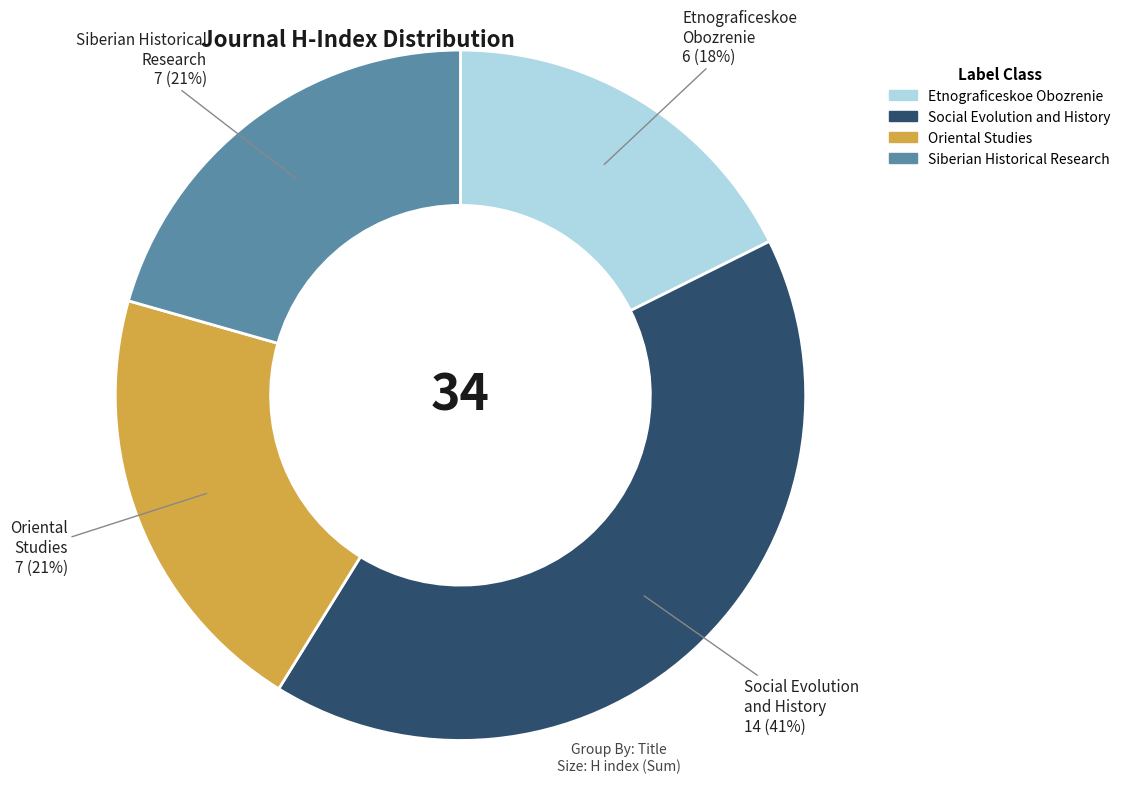

Combined, do Social Evolution and History and Oriental Studies account for over 50%?

Yes